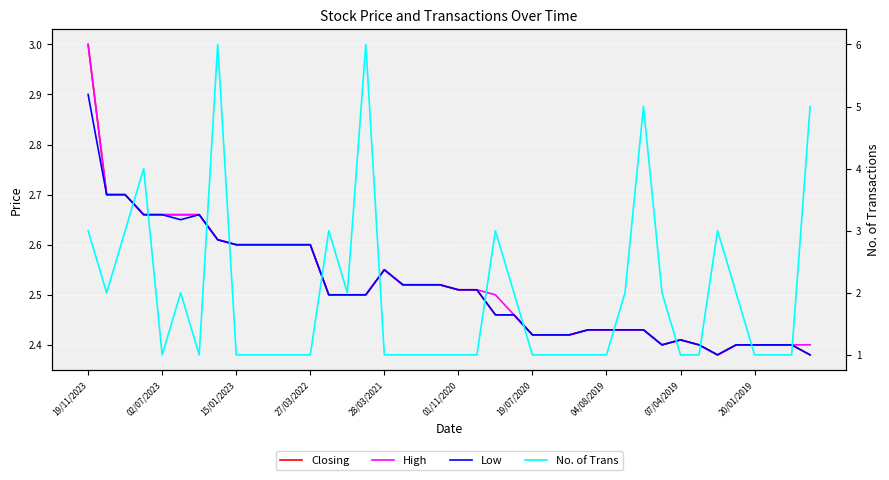

How many times do Low and No. of Trans cross each other?

16